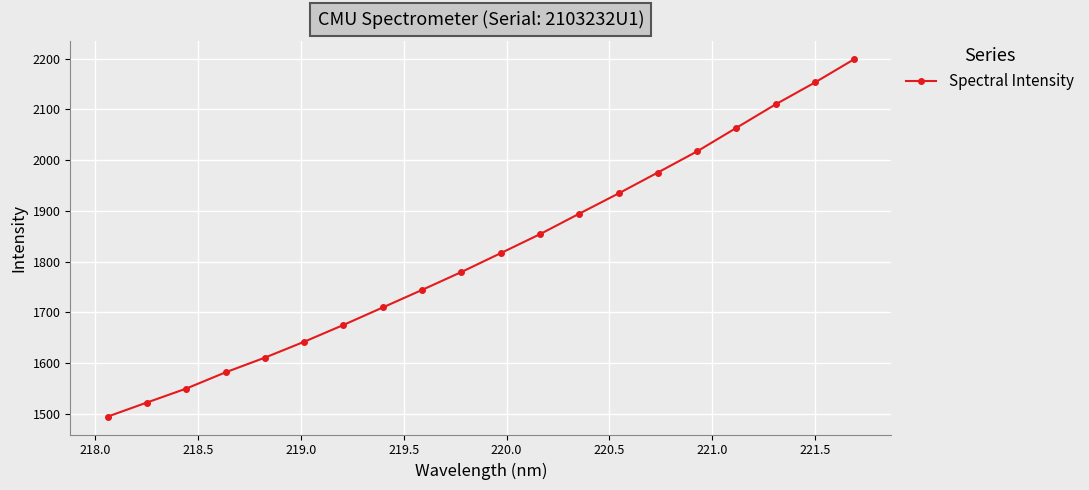

How many lines are shown in the chart?

1